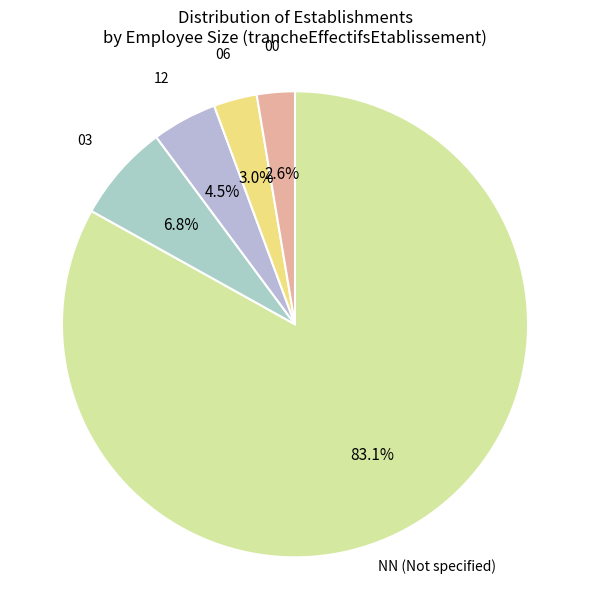

How many slices are in this pie chart?

5